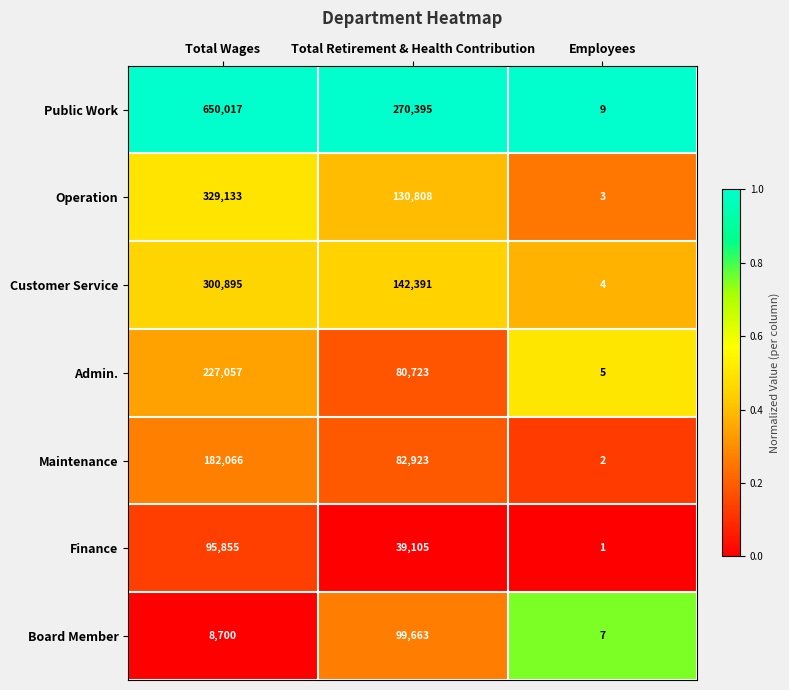

What is the total value across all series at Total Retirement & Health Contribution?

846008